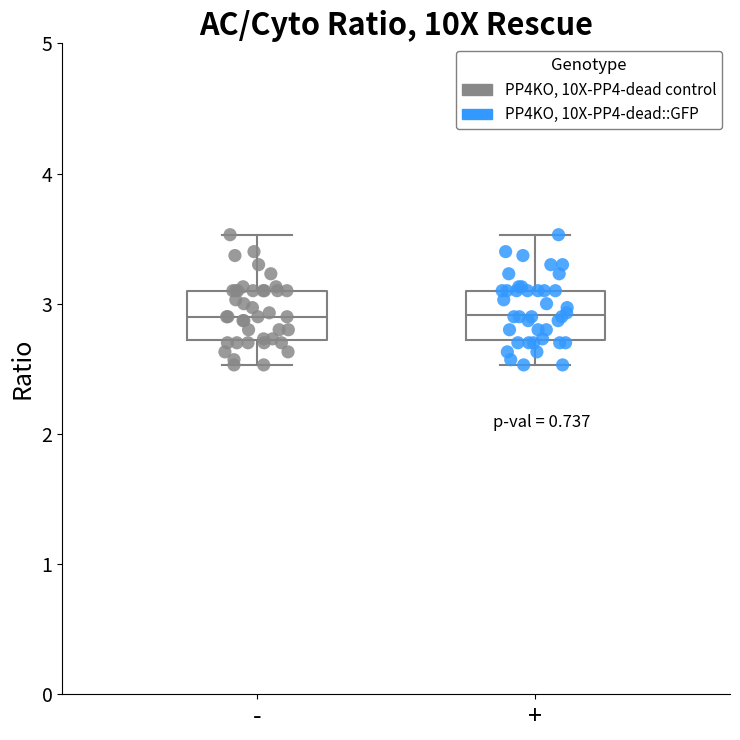

Reading left to right, transcribe this box plot: for each box, give where its median line is, the range the box spans, and where its two whiskers end, as read against the y-axis. The values are not printed on the chart, so give them approximately, as read against the axis.

-: median 2.9, box 2.7 to 3.1, whiskers 2.5 to 3.5
+: median 2.9, box 2.7 to 3.1, whiskers 2.5 to 3.5